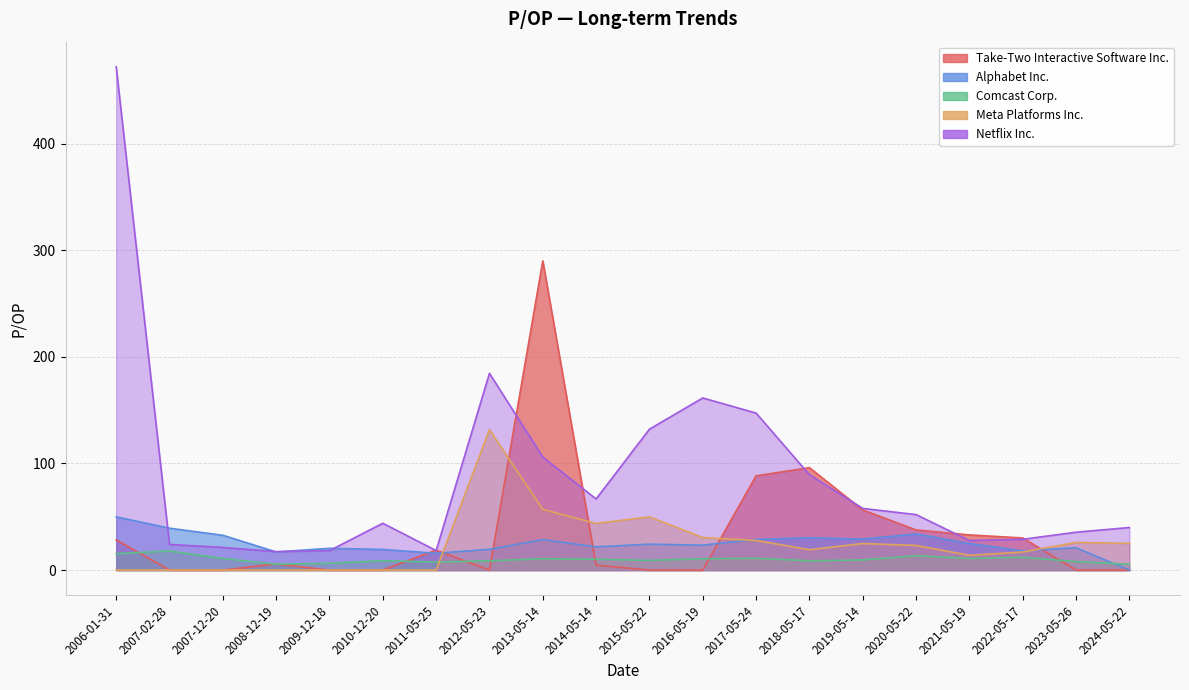

What is the label of the 18th point from the right?

2007-12-20